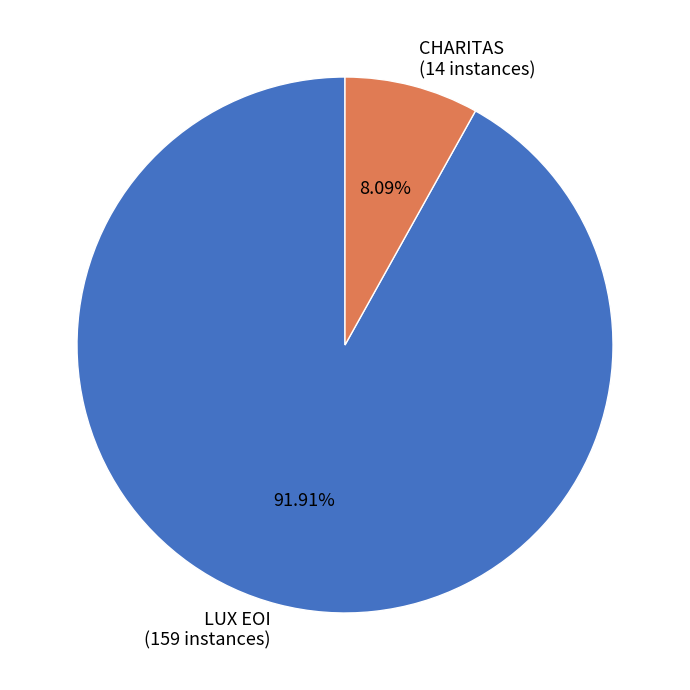

Combined, what portion of the pie is LUX EOI and CHARITAS?

100.0%